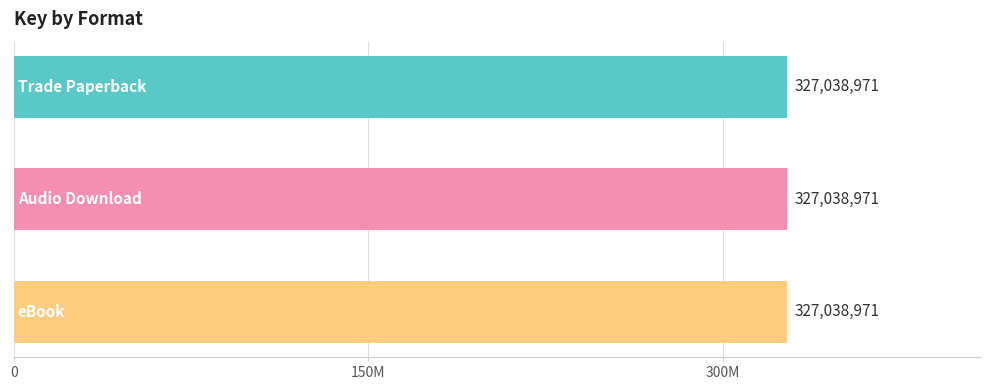

Where is the data nearest to the value 163519485?

Trade Paperback